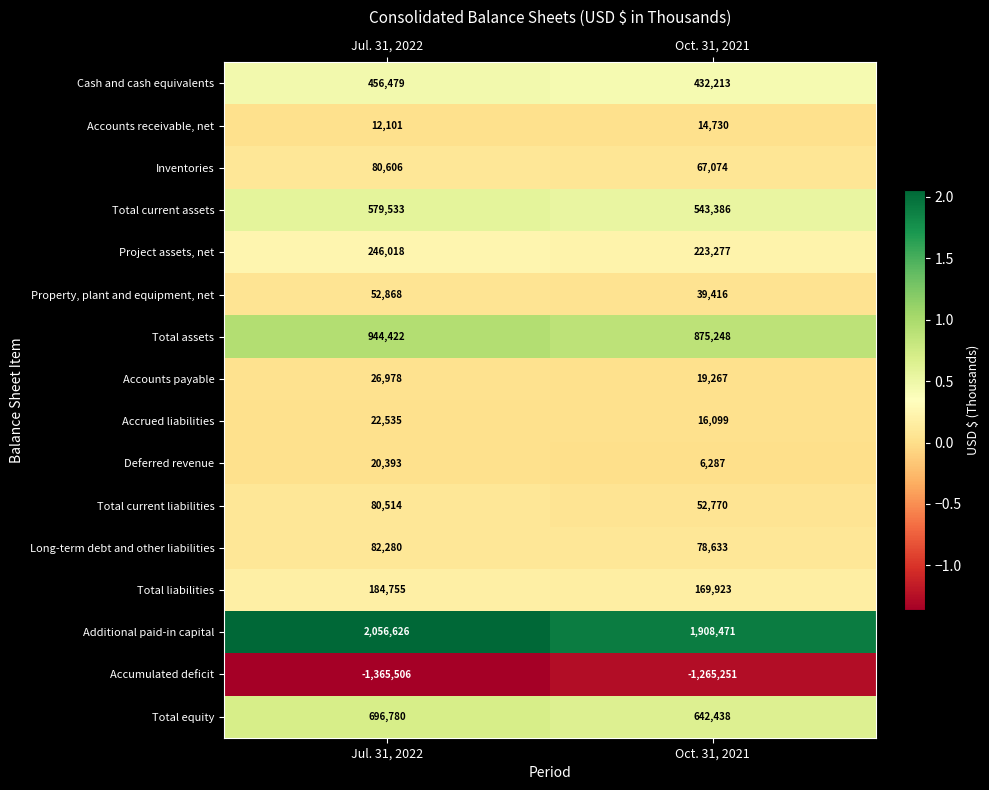

At which label is Accumulated deficit closest to -1315378?

Oct. 31, 2021